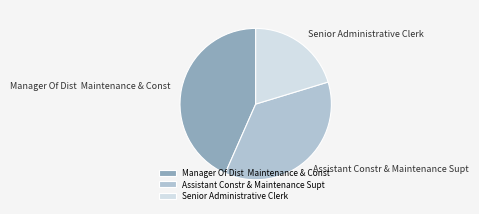

Count the number of slices in the pie.

3